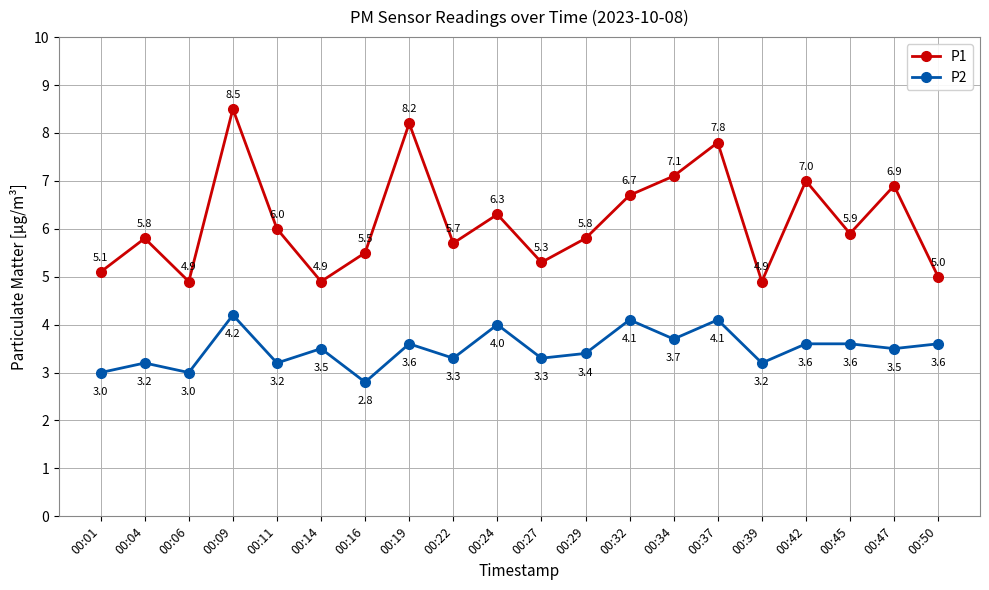

Rank the series at 00:16 from lowest to highest value.

P2, P1